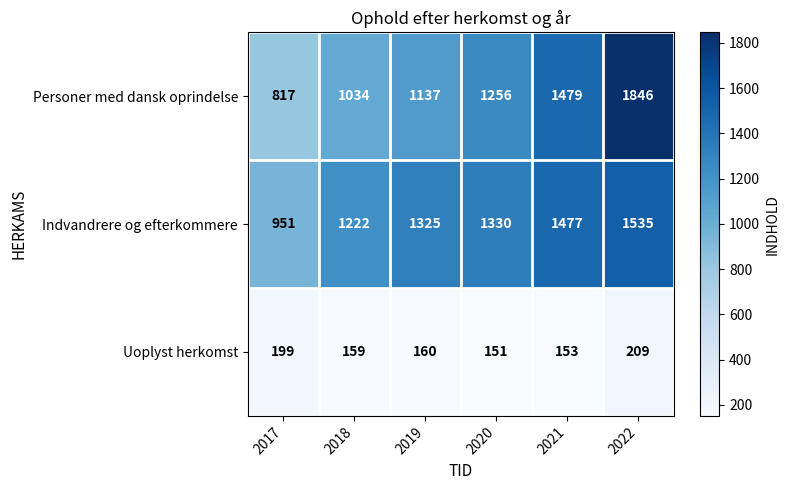

Between 2018 and 2020, which series saw the biggest shift?

Personer med dansk oprindelse